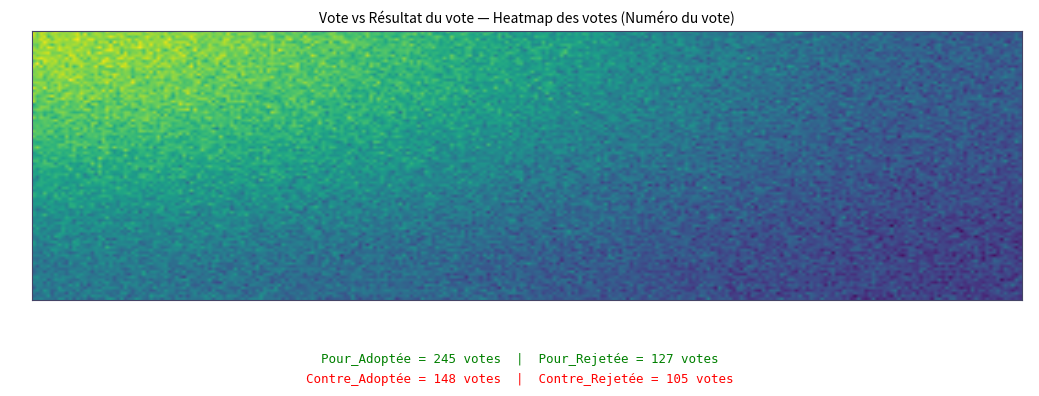

Approximately how many times larger is the value at Pour_Adoptée compared to Pour_Rejetée?

1.9